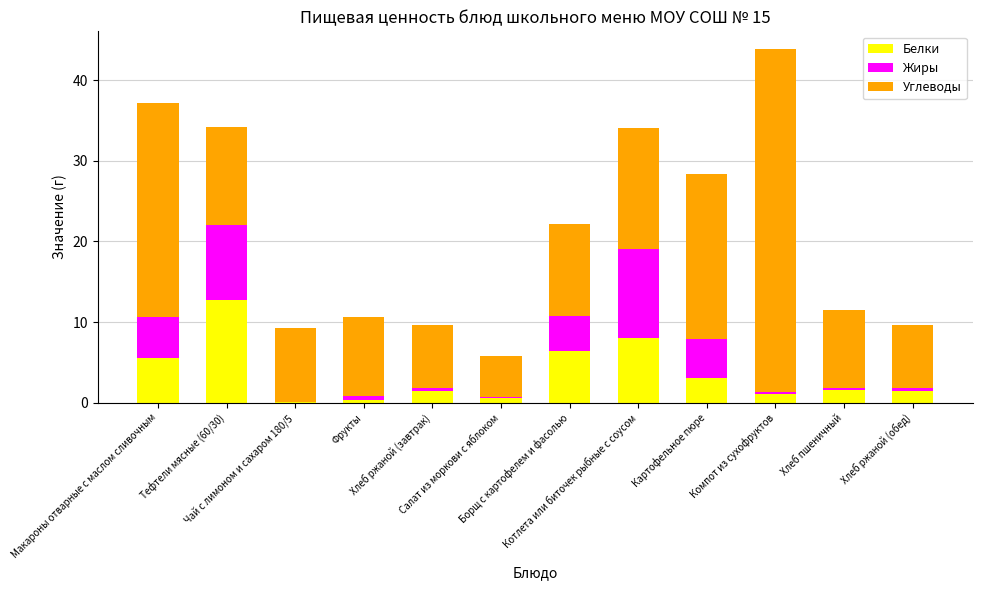

How many data points does each series have?

12